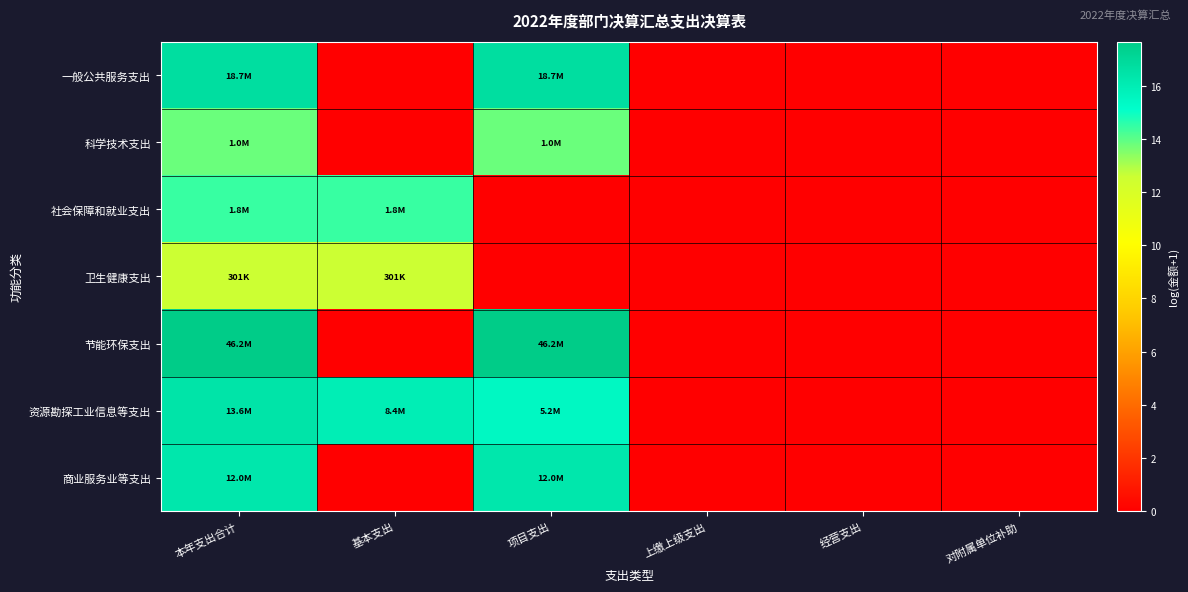

At how many categories does at least one series exceed 7?

3